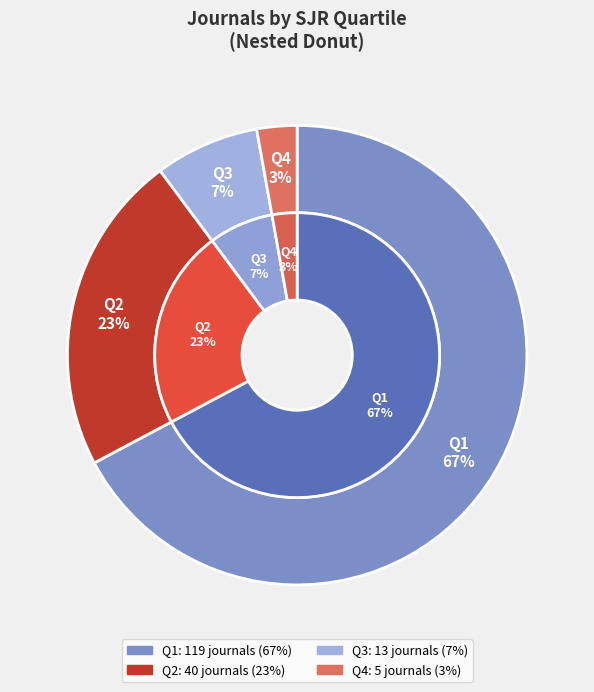

Rank the categories by value from highest to lowest.

Q1, Q2, Q3, Q4